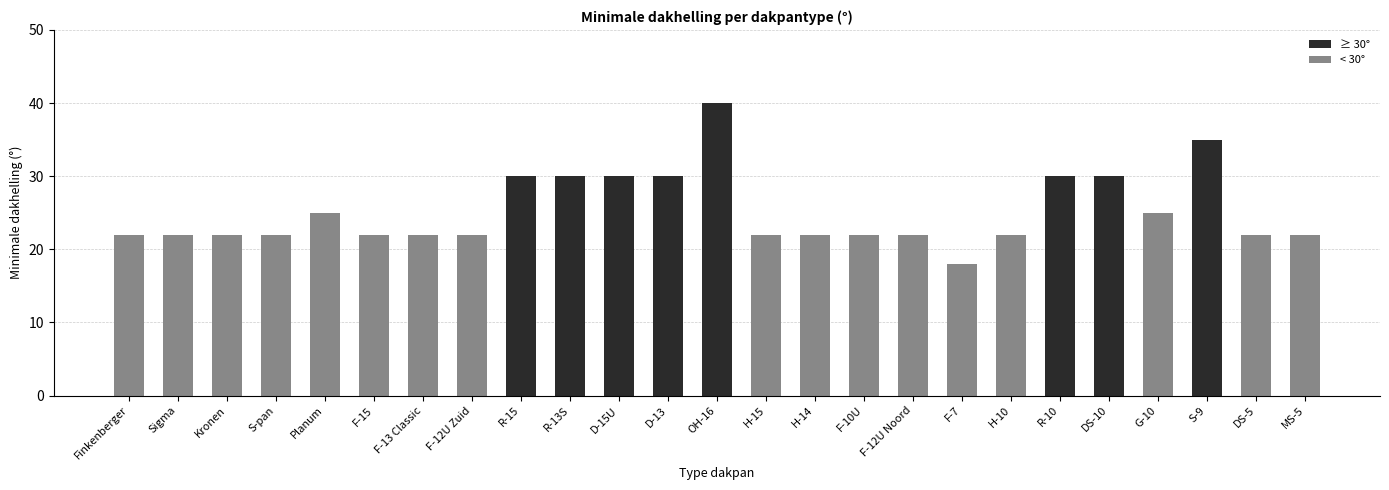

Reading left to right, what are all the values shown in this chart?

22	22	22	22	25	22	22	22	30	30	30	30	40	22	22	22	22	18	22	30	30	25	35	22	22